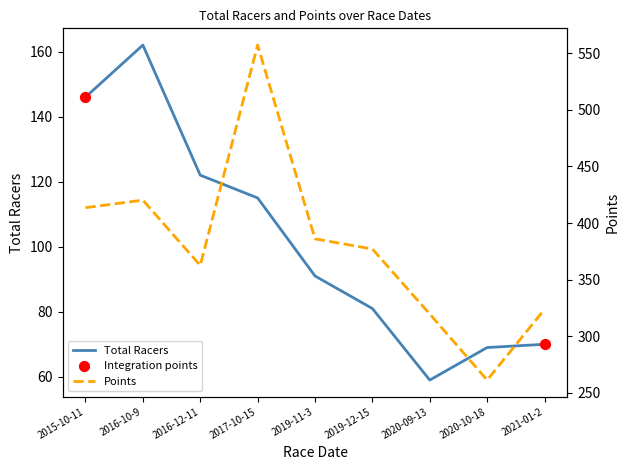

What is the total value across all series at 2019-12-15?

458.0